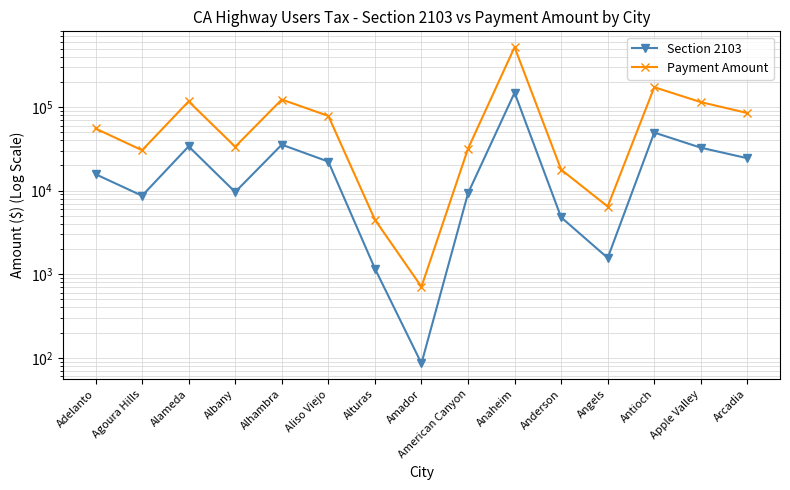

The Section 2103 series shows 19949.6 at Alameda. True or false?

False